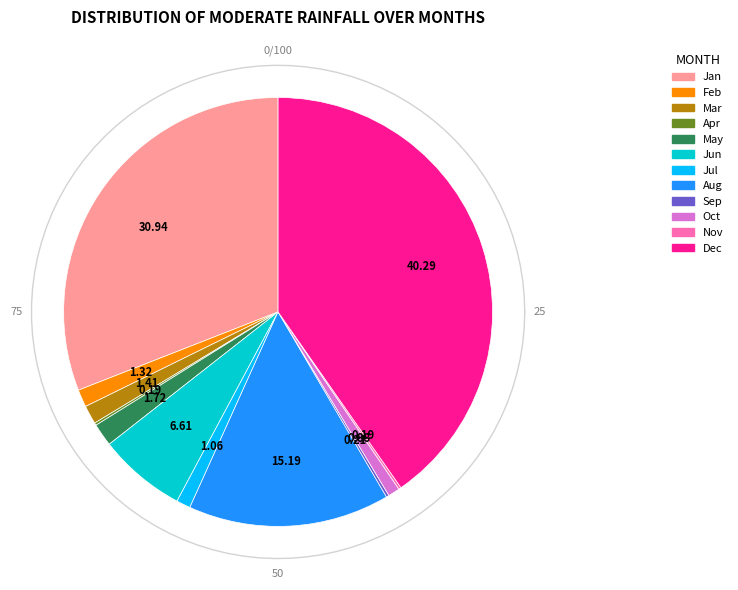

Does any single category account for the majority?

No